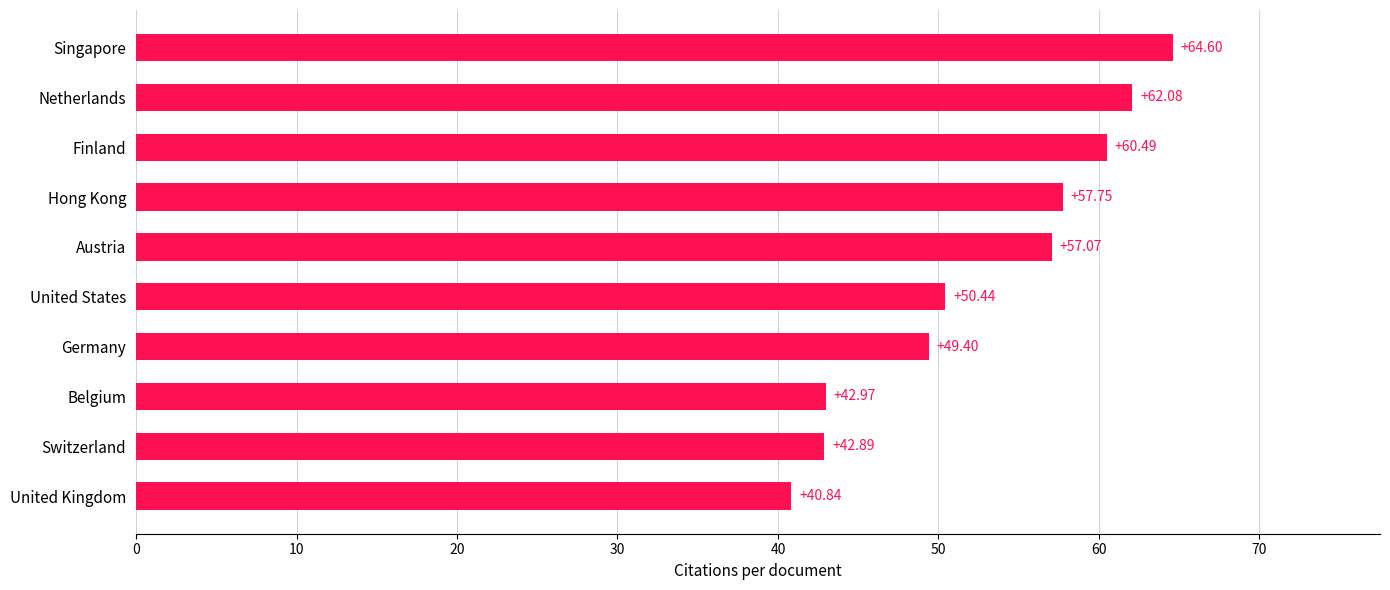

Between Singapore and Germany, which is larger?

Singapore